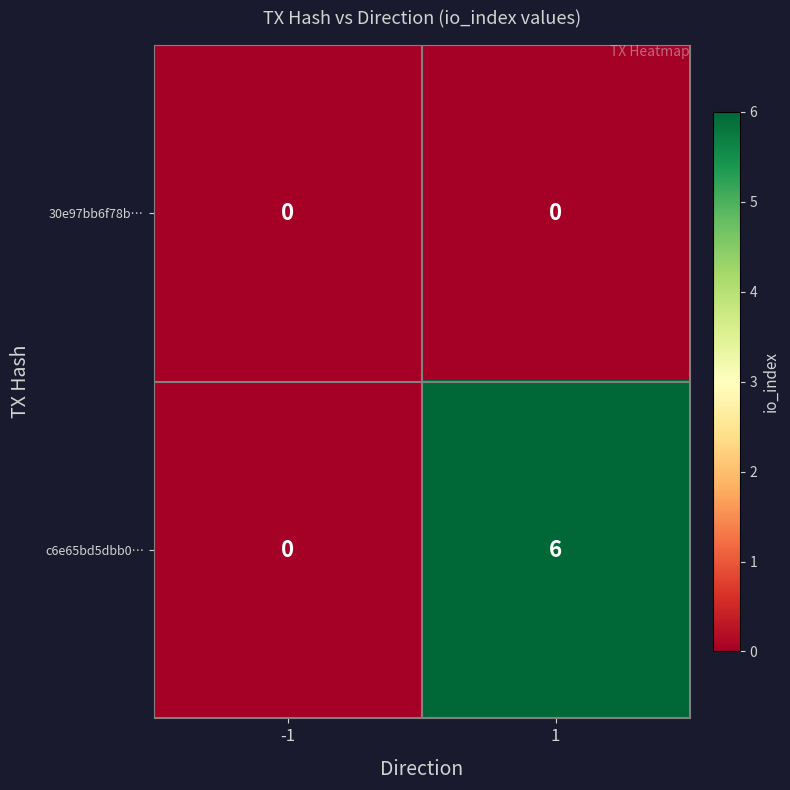

List the series in order of their overall mean, highest first.

c6e65bd5dbb0…, 30e97bb6f78b…